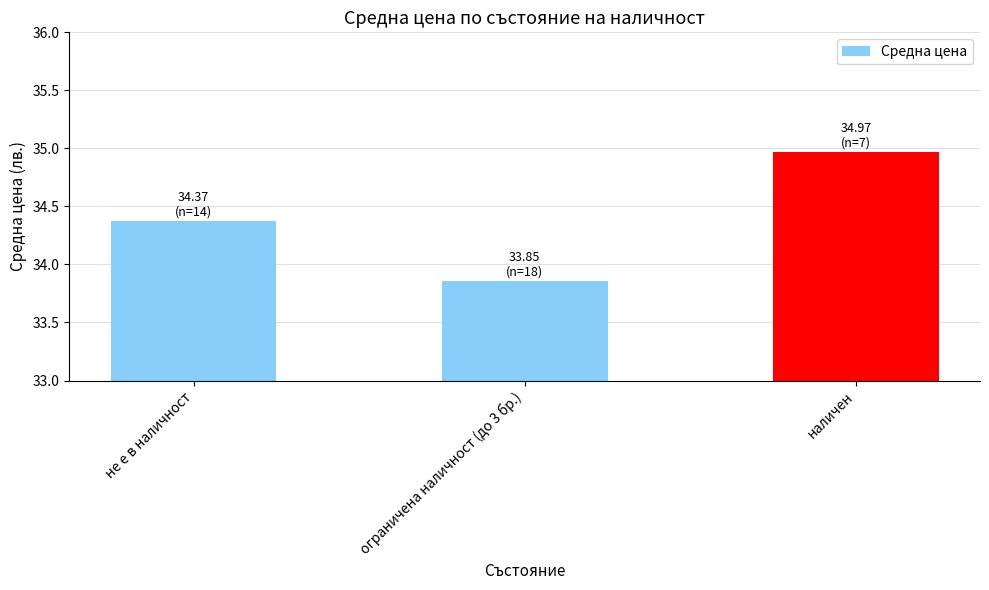

Between наличен and ограничена наличност (до 3 бр.), which is larger?

наличен